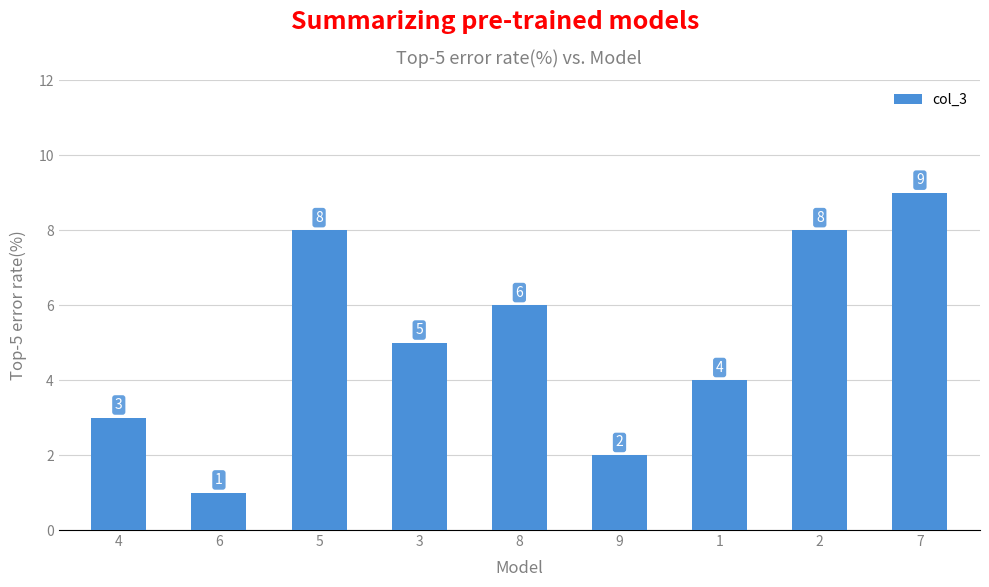

What is the label of the 8th bar from the right?

6